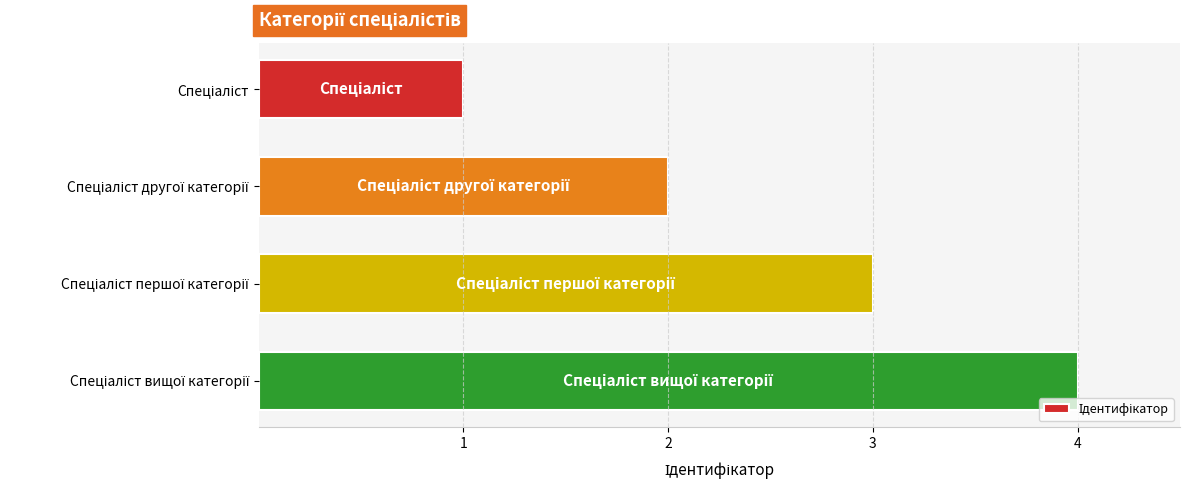

Are the bars grouped side by side (vs. stacked)?

No